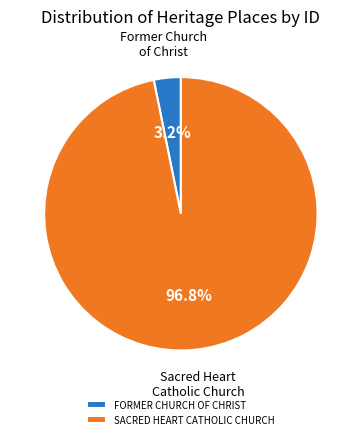

Rank the categories by value from highest to lowest.

SACRED HEART CATHOLIC CHURCH, FORMER CHURCH OF CHRIST